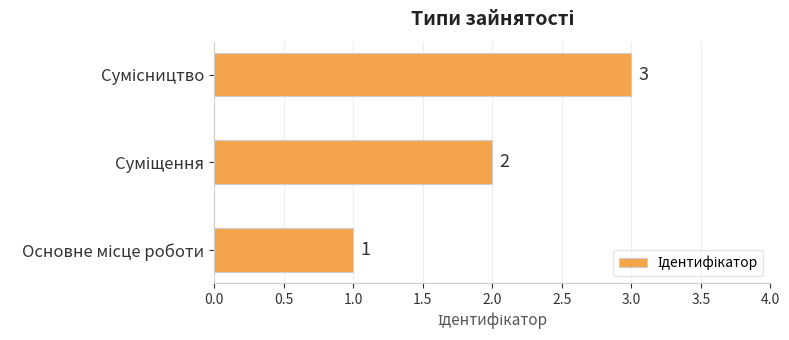

What is the difference between the maximum and minimum values?

2